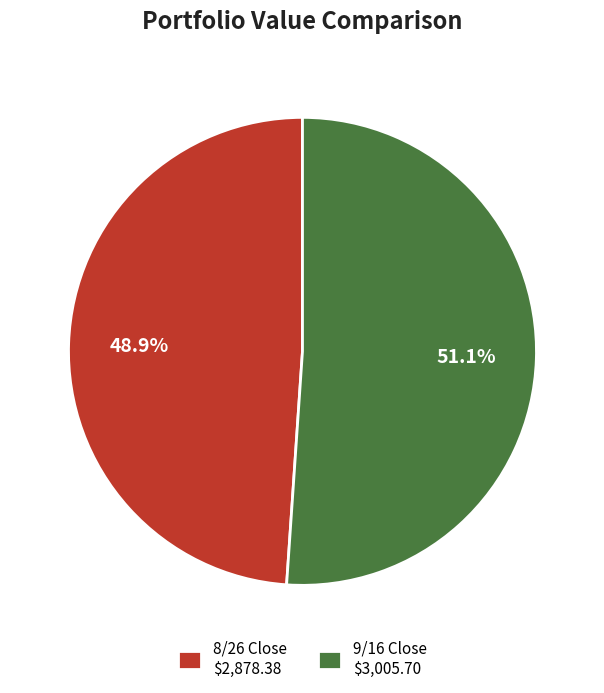

True or false: 9/16 Close accounts for 51% of the total.

True